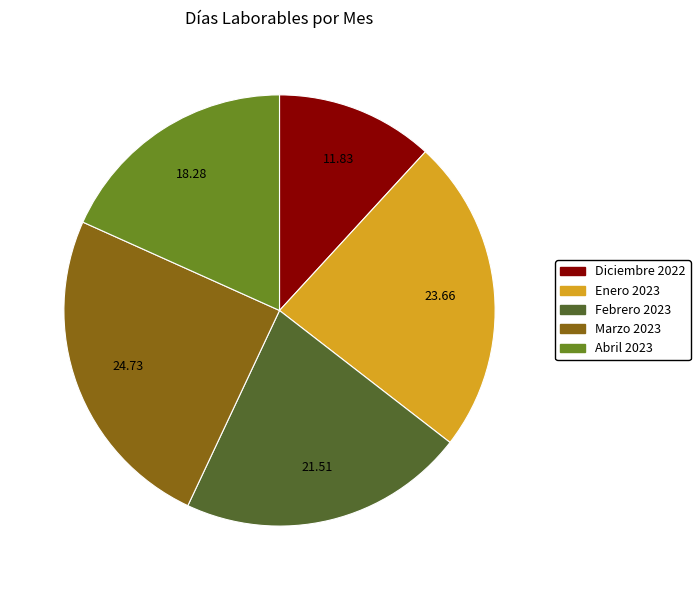

Is the sum of Diciembre 2022 and Abril 2023 greater than half?

No